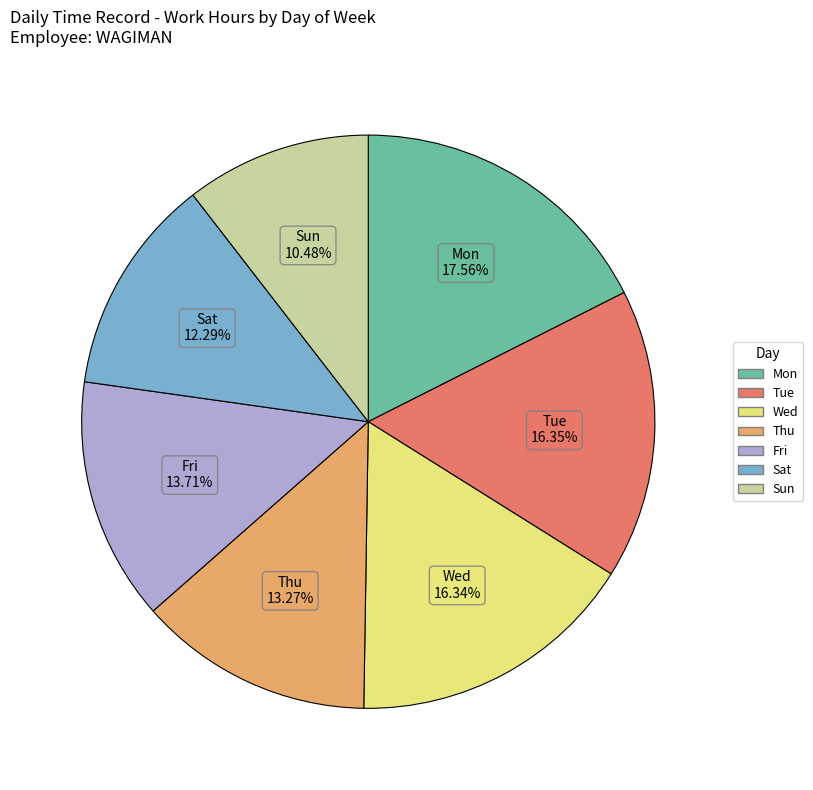

Approximately how many times larger is the value at Fri compared to Mon?

0.8